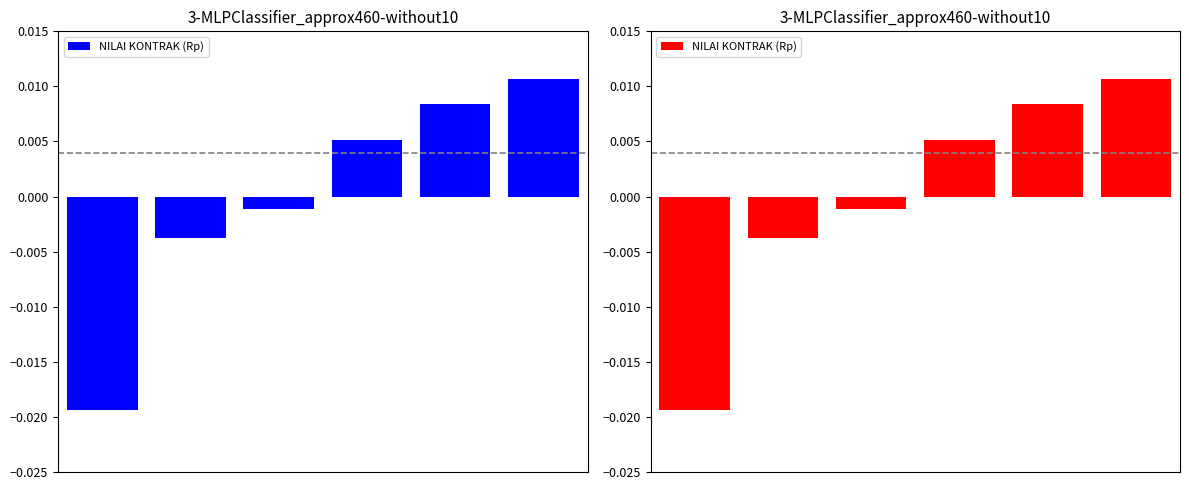

Rank the categories by value from lowest to highest.

0, 1, 2, 3, 4, 5